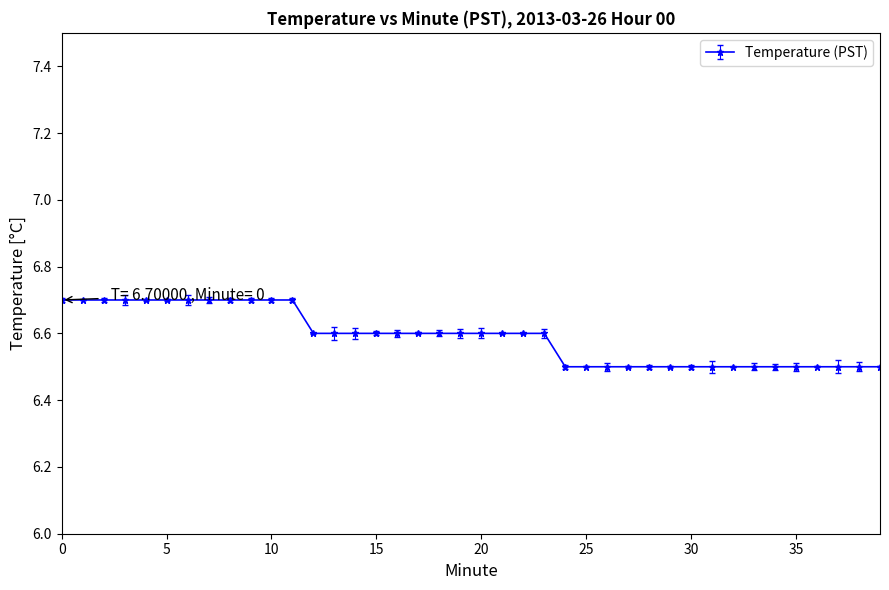

Is this an area chart (filled region under the line)?

No